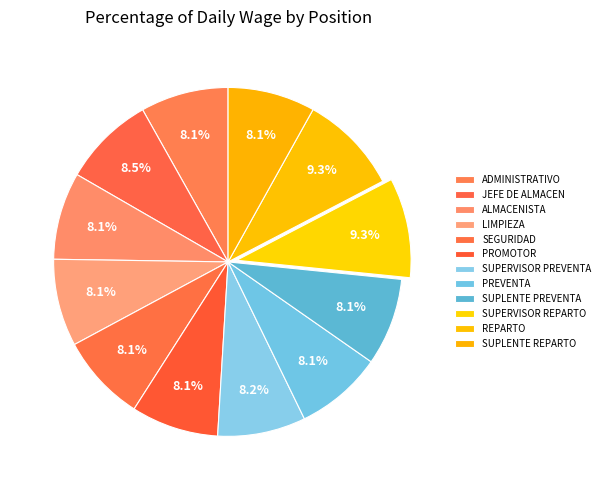

Count the number of slices in the pie.

12